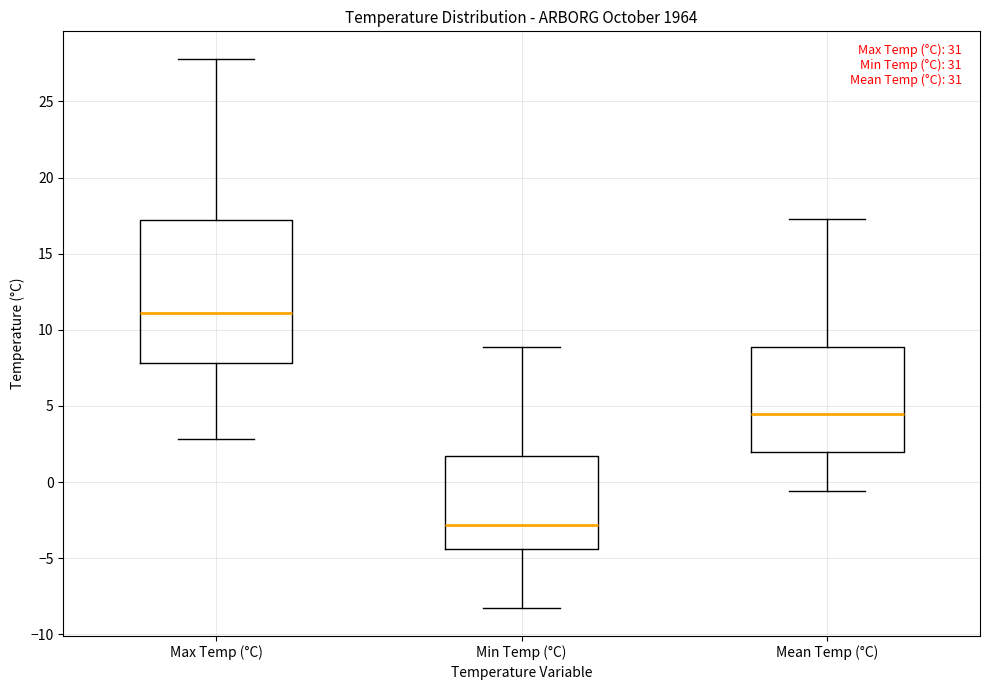

Where does the median line of the box for Mean Temp (°C) sit on the y-axis? The values are not printed on the chart, so give them approximately, as read against the axis.

4.5